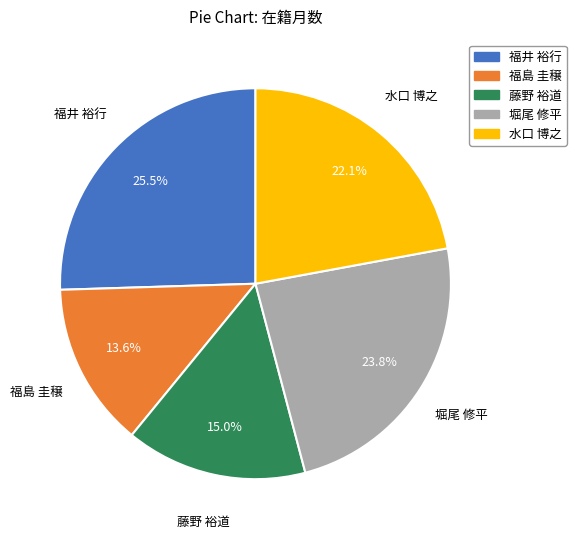

To the nearest percent, what portion does 水口 博之 represent?

22%